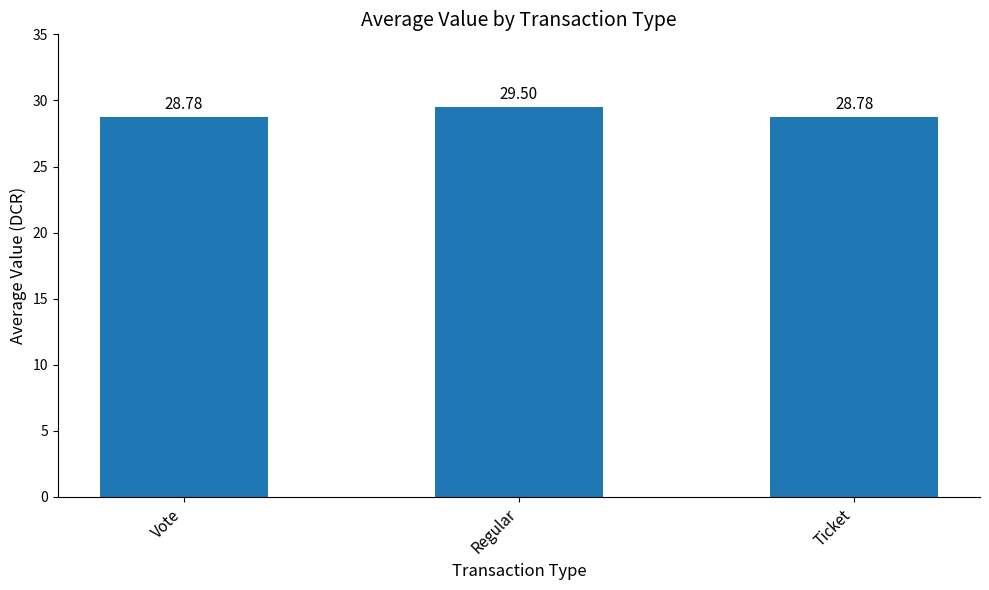

What is the label of the 2nd bar from the left?

Regular